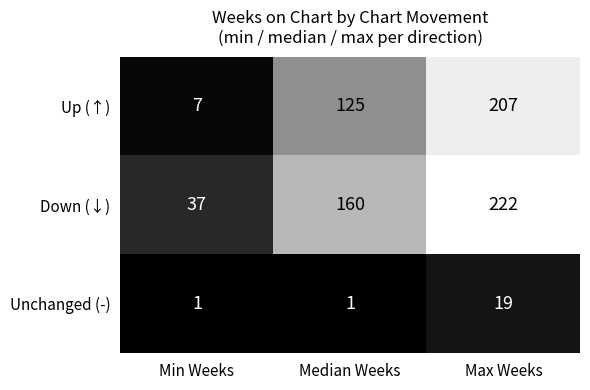

Rank the series by their average value, from highest to lowest.

Down (↓), Up (↑), Unchanged (-)